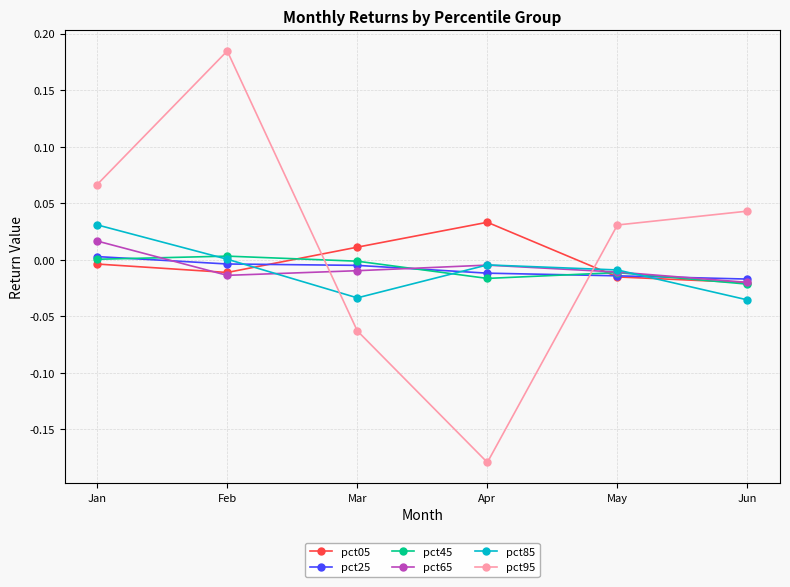

Is the value of pct05 at Jun greater than the value of pct85 at Apr?

No